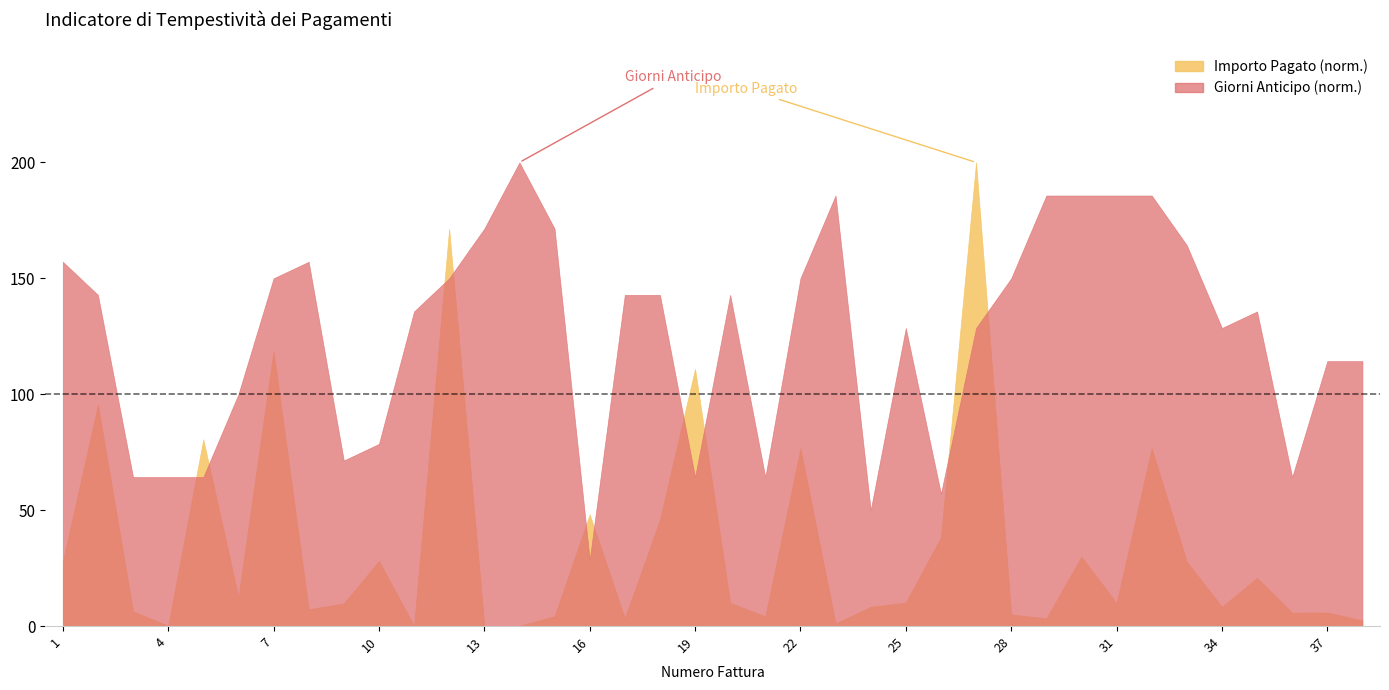

Reading left to right, what are all the values shown in this chart?

Importo Pagato: 2005.9	6885.5	457.1	9.2	5808.9	897.1	8551.9	524.8	703.9	2023.1	8.7	12356.7	8.7	8.7	305.5	3474.4	240.0	3310.2	8000.0	724.5	300.0	5526.7	80.5	600.0	729.9	2763.4	14423.1	360.0	240.0	2157.1	713.7	5526.7	2000.0	600.0	1500.0	417.2	422.1	176.2
Giorni (abs): 22.0	20.0	9.0	9.0	9.0	14.0	21.0	22.0	10.0	11.0	19.0	21.0	24.0	28.0	24.0	4.0	20.0	20.0	9.0	20.0	9.0	21.0	26.0	7.0	18.0	8.0	18.0	21.0	26.0	26.0	26.0	26.0	23.0	18.0	19.0	9.0	16.0	16.0